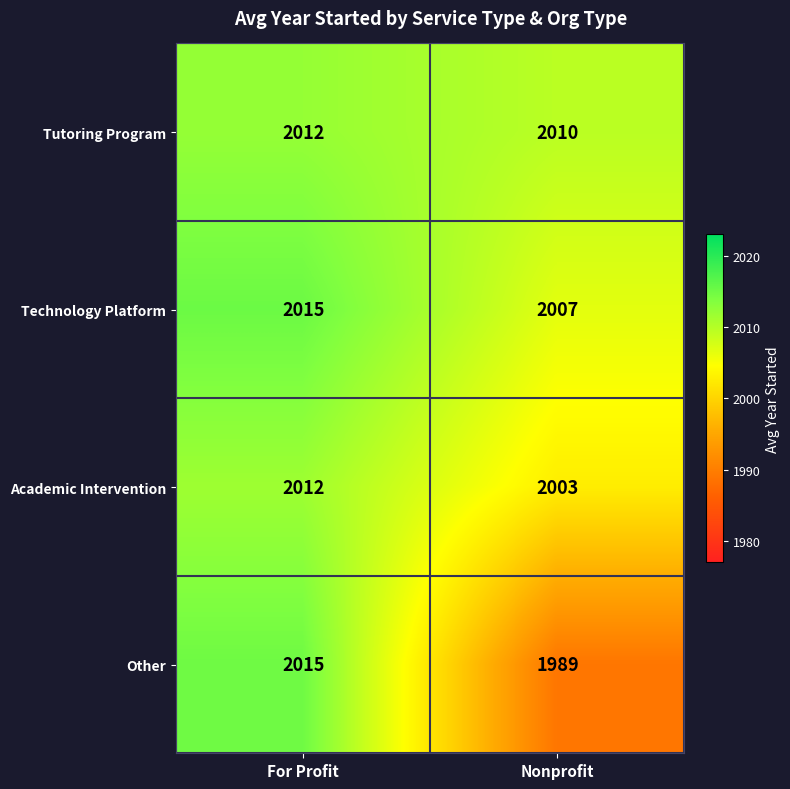

Reading left to right, what are all the values shown in this chart?

Tutoring Program: For Profit=2012	Nonprofit=2010
Technology Platform: For Profit=2015	Nonprofit=2007
Academic Intervention: For Profit=2012	Nonprofit=2003
Other: For Profit=2015	Nonprofit=1989